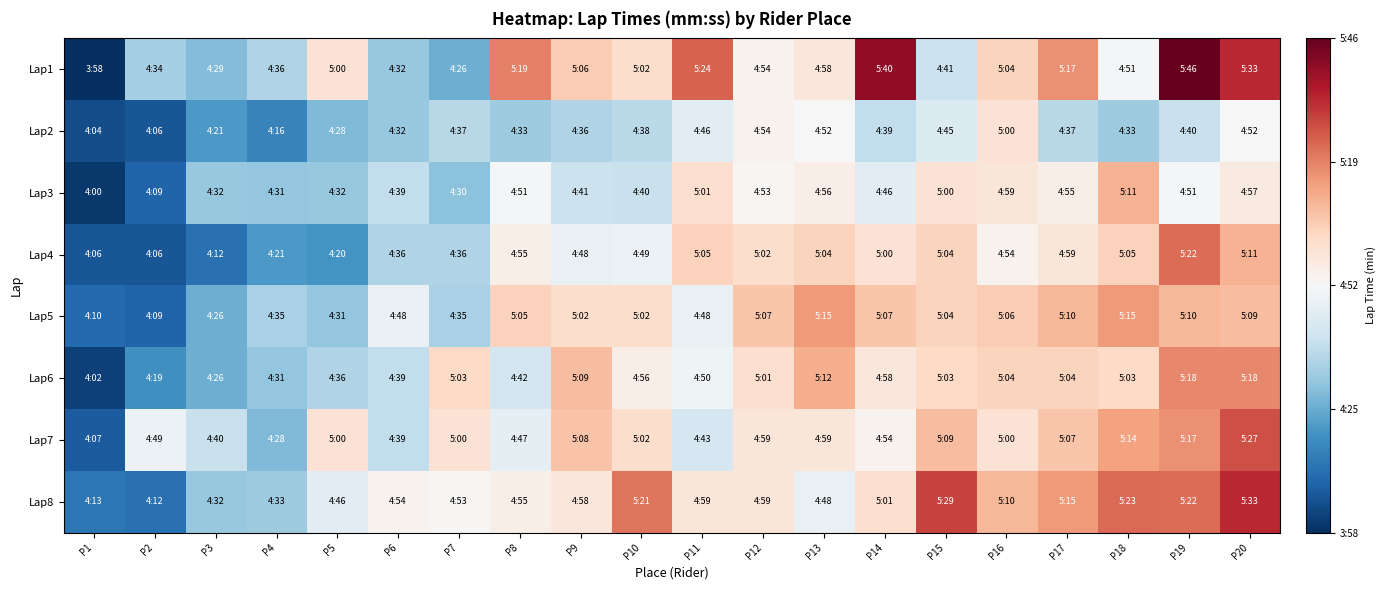

Reading right to left, transcribe all the data shown in this chart.

Lap1: P20=5.5	P19=5.8	P18=4.8	P17=5.3	P16=5.1	P15=4.7	P14=5.7	P13=5.0	P12=4.9	P11=5.4	P10=5.0	P9=5.1	P8=5.3	P7=4.4	P6=4.5	P5=5.0	P4=4.6	P3=4.5	P2=4.6	P1=4.0
Lap2: P20=4.9	P19=4.7	P18=4.5	P17=4.6	P16=5.0	P15=4.8	P14=4.7	P13=4.9	P12=4.9	P11=4.8	P10=4.6	P9=4.6	P8=4.5	P7=4.6	P6=4.5	P5=4.5	P4=4.3	P3=4.3	P2=4.1	P1=4.1
Lap3: P20=5.0	P19=4.8	P18=5.2	P17=4.9	P16=5.0	P15=5.0	P14=4.8	P13=4.9	P12=4.9	P11=5.0	P10=4.7	P9=4.7	P8=4.8	P7=4.5	P6=4.7	P5=4.5	P4=4.5	P3=4.5	P2=4.2	P1=4.0
Lap4: P20=5.2	P19=5.4	P18=5.1	P17=5.0	P16=4.9	P15=5.1	P14=5.0	P13=5.1	P12=5.0	P11=5.1	P10=4.8	P9=4.8	P8=4.9	P7=4.6	P6=4.6	P5=4.3	P4=4.3	P3=4.2	P2=4.1	P1=4.1
Lap5: P20=5.2	P19=5.2	P18=5.2	P17=5.2	P16=5.1	P15=5.1	P14=5.1	P13=5.2	P12=5.1	P11=4.8	P10=5.0	P9=5.0	P8=5.1	P7=4.6	P6=4.8	P5=4.5	P4=4.6	P3=4.4	P2=4.2	P1=4.2
Lap6: P20=5.3	P19=5.3	P18=5.0	P17=5.1	P16=5.1	P15=5.0	P14=5.0	P13=5.2	P12=5.0	P11=4.8	P10=4.9	P9=5.2	P8=4.7	P7=5.0	P6=4.7	P5=4.6	P4=4.5	P3=4.4	P2=4.3	P1=4.0
Lap7: P20=5.5	P19=5.3	P18=5.2	P17=5.1	P16=5.0	P15=5.2	P14=4.9	P13=5.0	P12=5.0	P11=4.7	P10=5.0	P9=5.1	P8=4.8	P7=5.0	P6=4.7	P5=5.0	P4=4.5	P3=4.7	P2=4.8	P1=4.1
Lap8: P20=5.5	P19=5.4	P18=5.4	P17=5.2	P16=5.2	P15=5.5	P14=5.0	P13=4.8	P12=5.0	P11=5.0	P10=5.3	P9=5.0	P8=4.9	P7=4.9	P6=4.9	P5=4.8	P4=4.5	P3=4.5	P2=4.2	P1=4.2